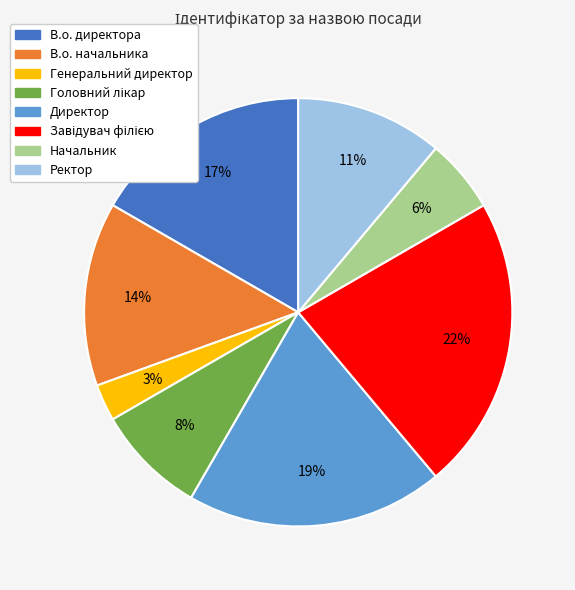

Does any single category account for the majority?

No